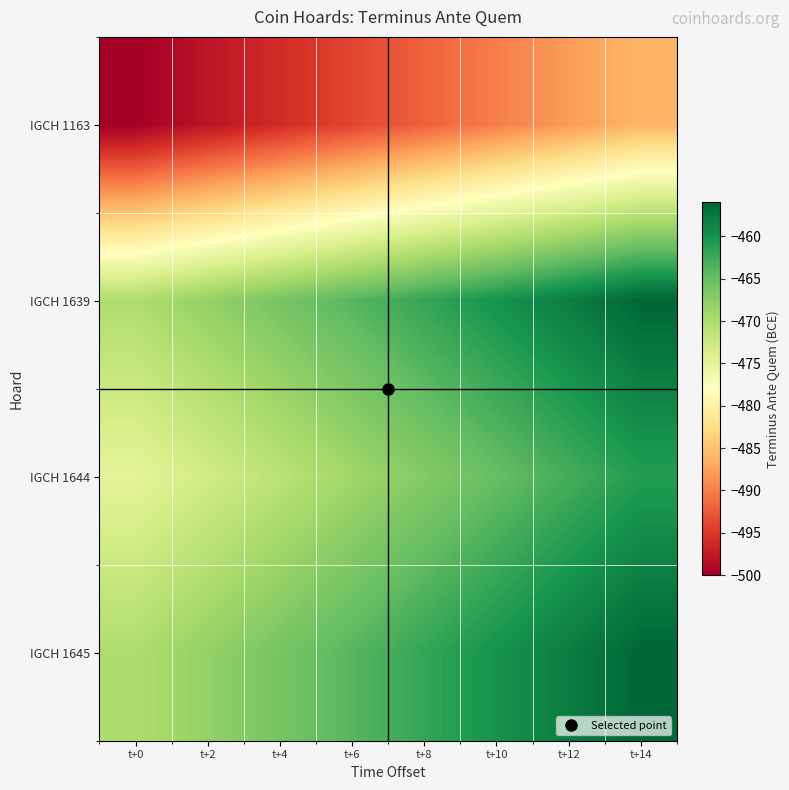

Reading left to right, transcribe all the data shown in this chart.

IGCH 1163: t+0=-500	t+2=-498	t+4=-496	t+6=-494	t+8=-492	t+10=-490	t+12=-488	t+14=-486
IGCH 1639: t+0=-470	t+2=-468	t+4=-466	t+6=-464	t+8=-462	t+10=-460	t+12=-458	t+14=-456
IGCH 1644: t+0=-475	t+2=-473	t+4=-471	t+6=-469	t+8=-467	t+10=-465	t+12=-463	t+14=-461
IGCH 1645: t+0=-470	t+2=-468	t+4=-466	t+6=-464	t+8=-462	t+10=-460	t+12=-458	t+14=-456